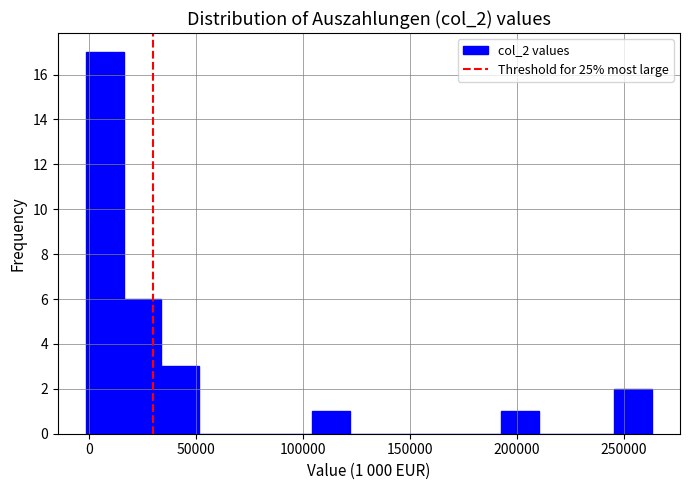

Around what value on the x-axis is the tallest bar? Give the approximate position of its centre, as read against the axis.

5000